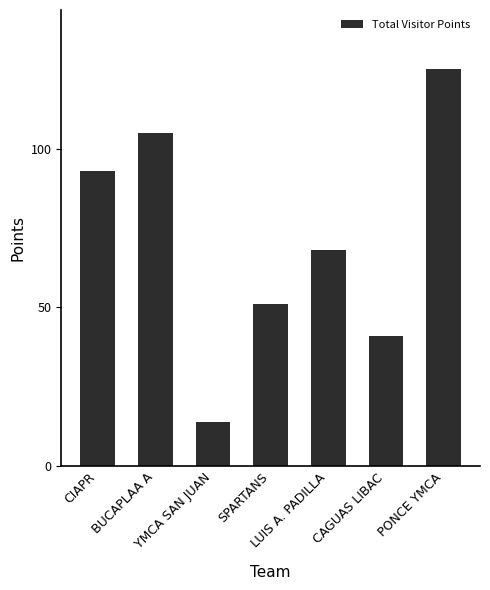

Which has a higher value, PONCE YMCA or CAGUAS LIBAC?

PONCE YMCA